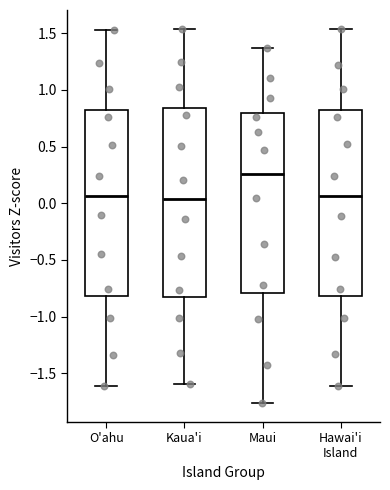

Reading left to right, read every box against the y-axis: the position of its median line, the range the box covers, and the ends of its whiskers. The values are not printed on the chart, so give them approximately, as read against the axis.

O'ahu: median 0.05, box -0.80 to 0.80, whiskers -1.60 to 1.55
Kaua'i: median 0.05, box -0.85 to 0.85, whiskers -1.60 to 1.55
Maui: median 0.25, box -0.80 to 0.80, whiskers -1.75 to 1.35
Hawai'i Island: median 0.05, box -0.80 to 0.80, whiskers -1.60 to 1.55